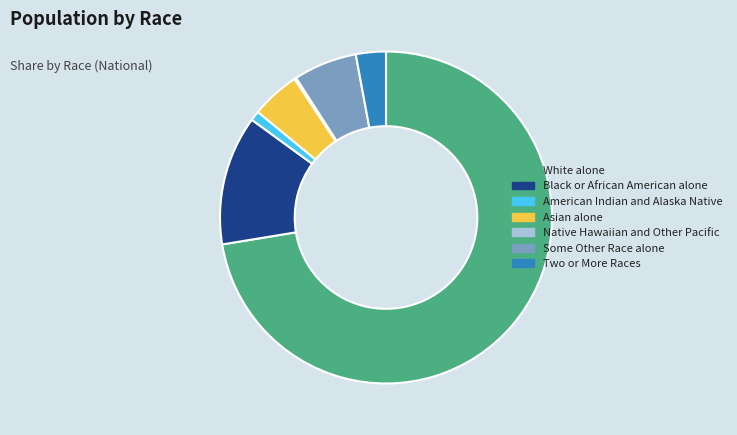

Between White alone and Asian alone, which is larger?

White alone